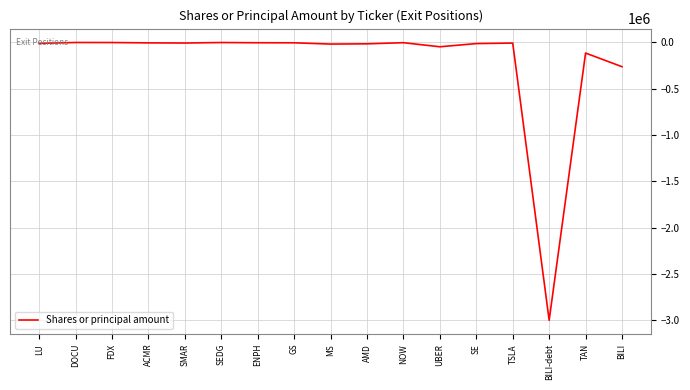

What is the minimum value shown in the chart?

-3000000